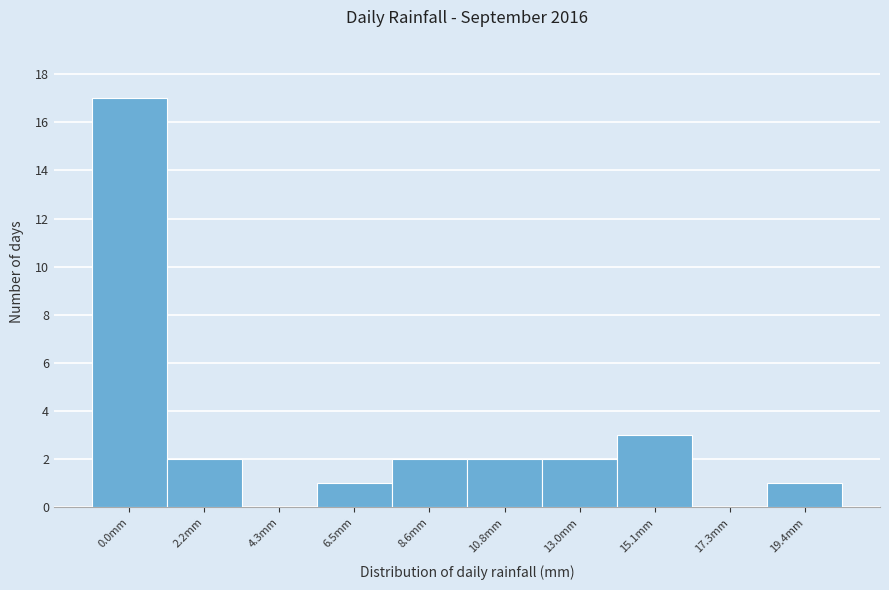

Reading right to left, list all the values displayed in this chart.

19.4mm=1	17.3mm=0	15.1mm=3	13.0mm=2	10.8mm=2	8.6mm=2	6.5mm=1	4.3mm=0	2.2mm=2	0.0mm=17